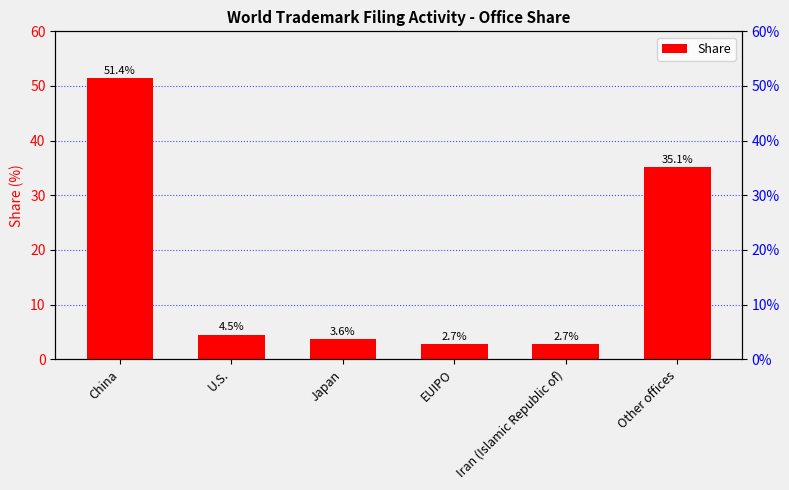

Reading left to right, transcribe all the data shown in this chart.

51.4	4.5	3.6	2.7	2.7	35.1